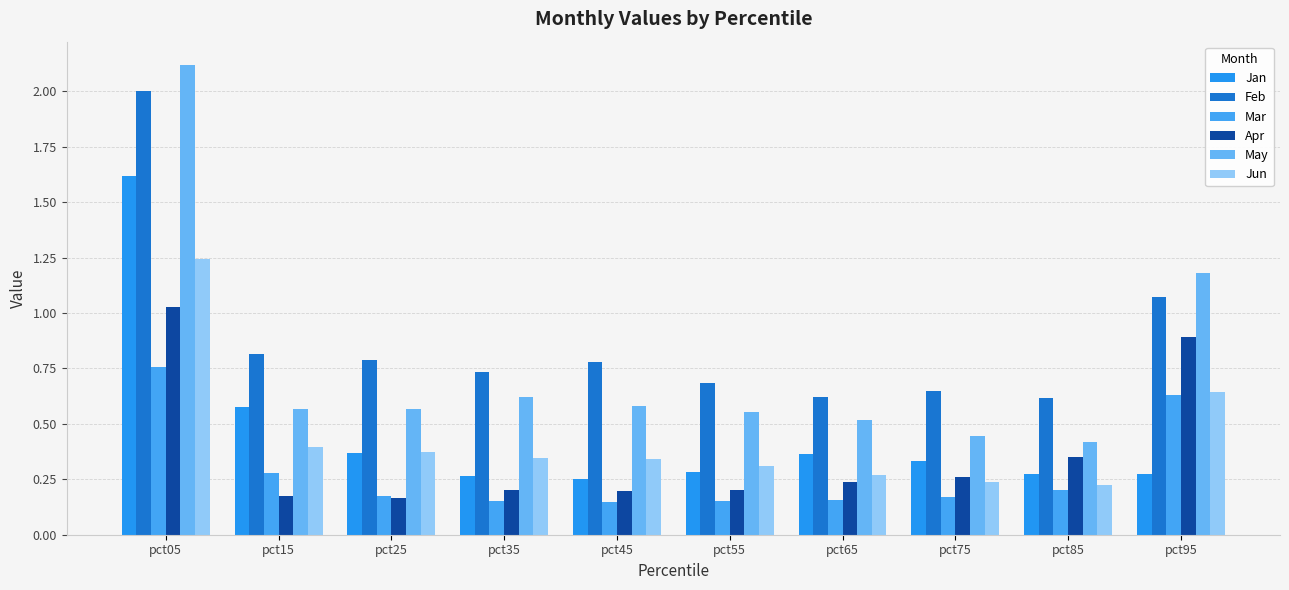

The value of Jun at pct05 is 1.9. True or false?

False